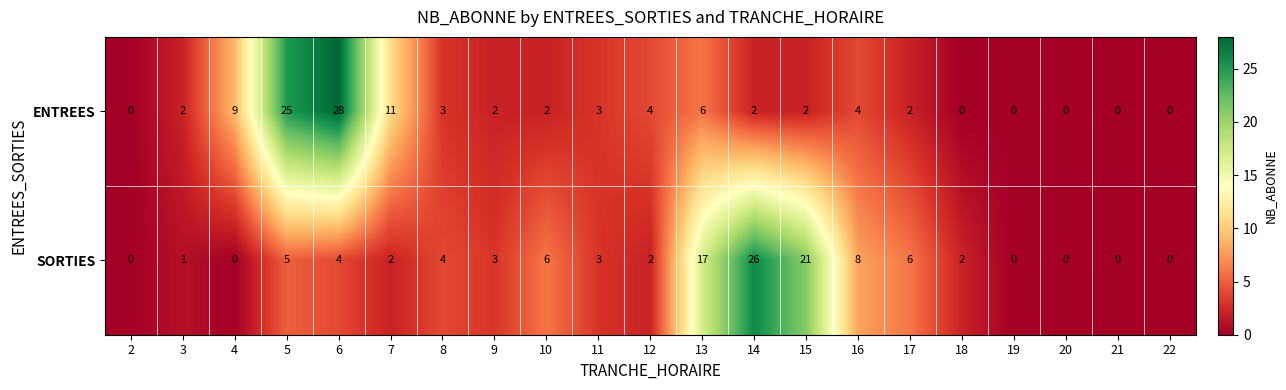

How many categories are shown in the chart?

21